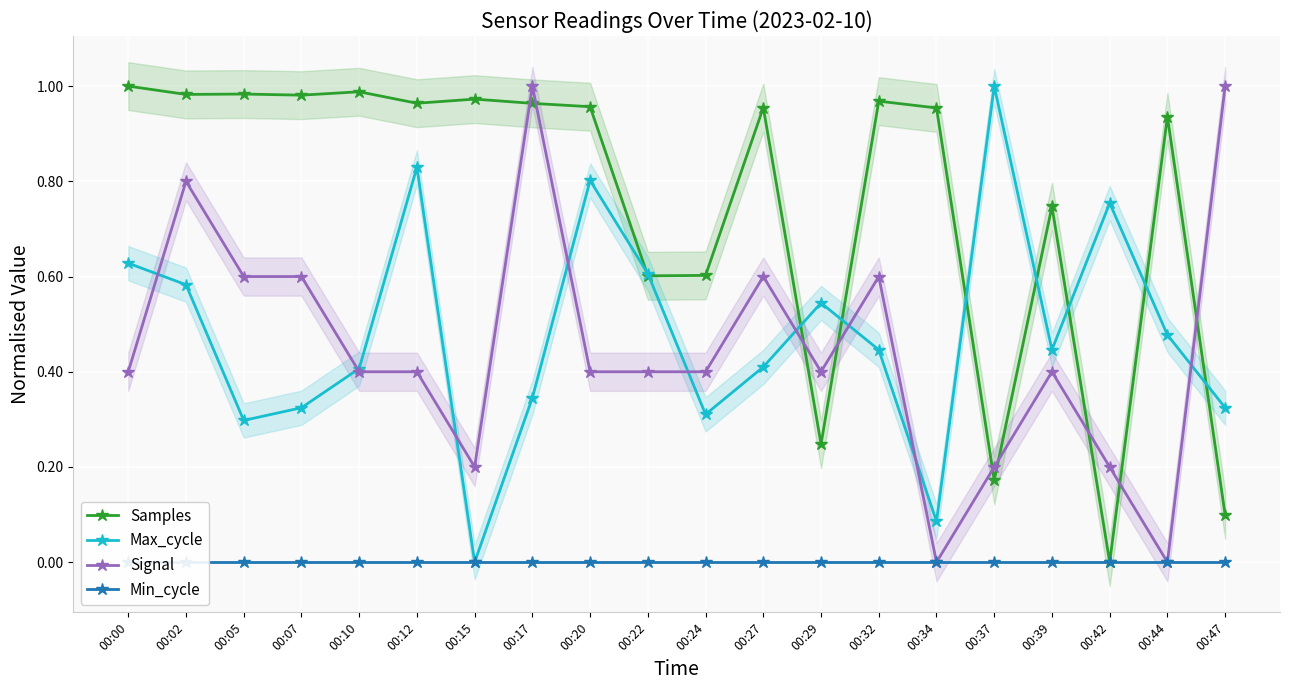

What value does the Max_cycle series have at 00:05?

0.3